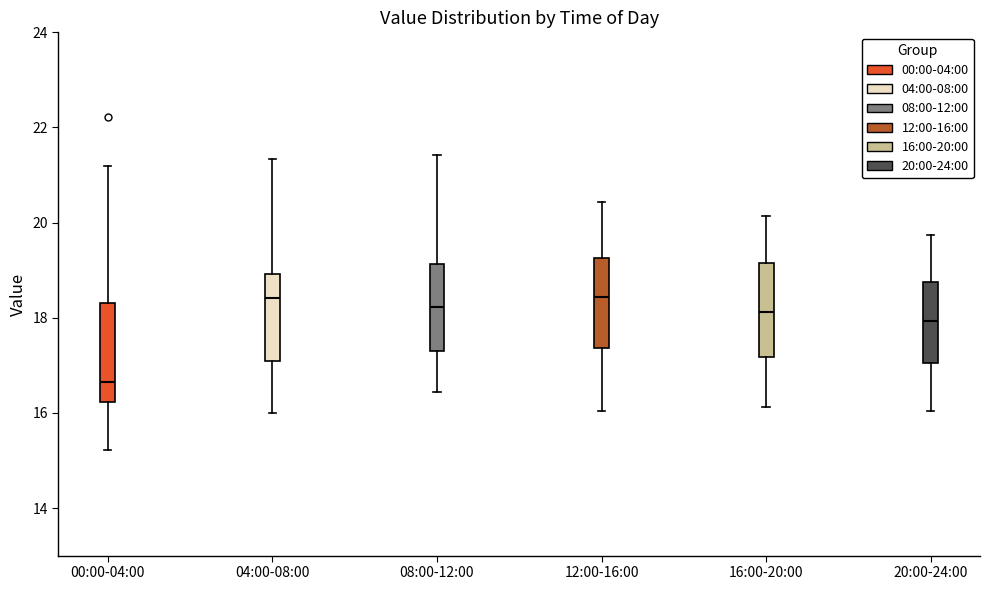

Where is the lower edge of the box for 04:00-08:00 on the y-axis? The values are not printed on the chart, so give them approximately, as read against the axis.

17.2